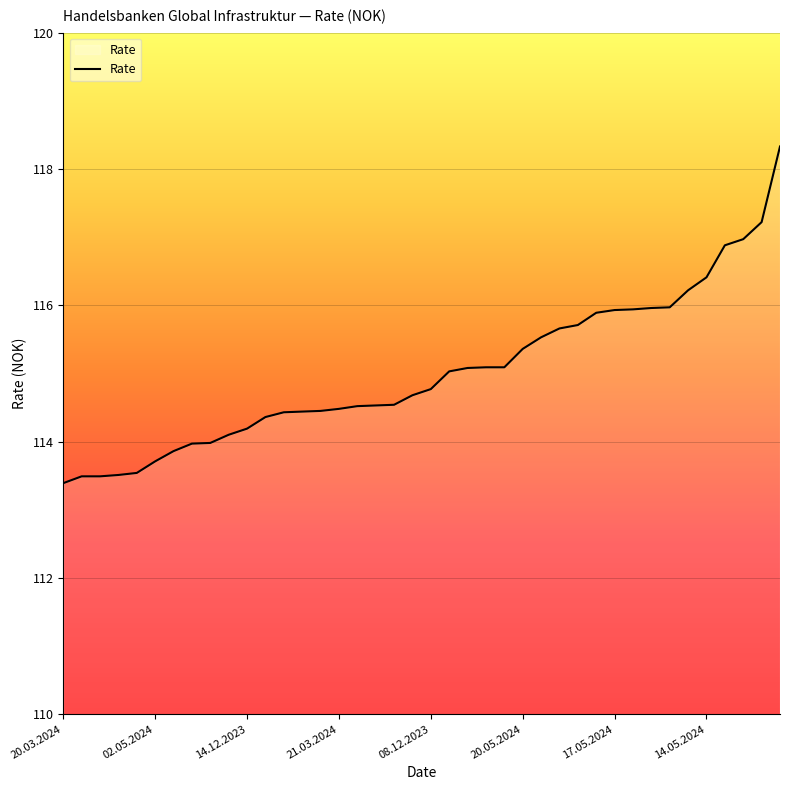

What is the greatest value displayed?

118.3